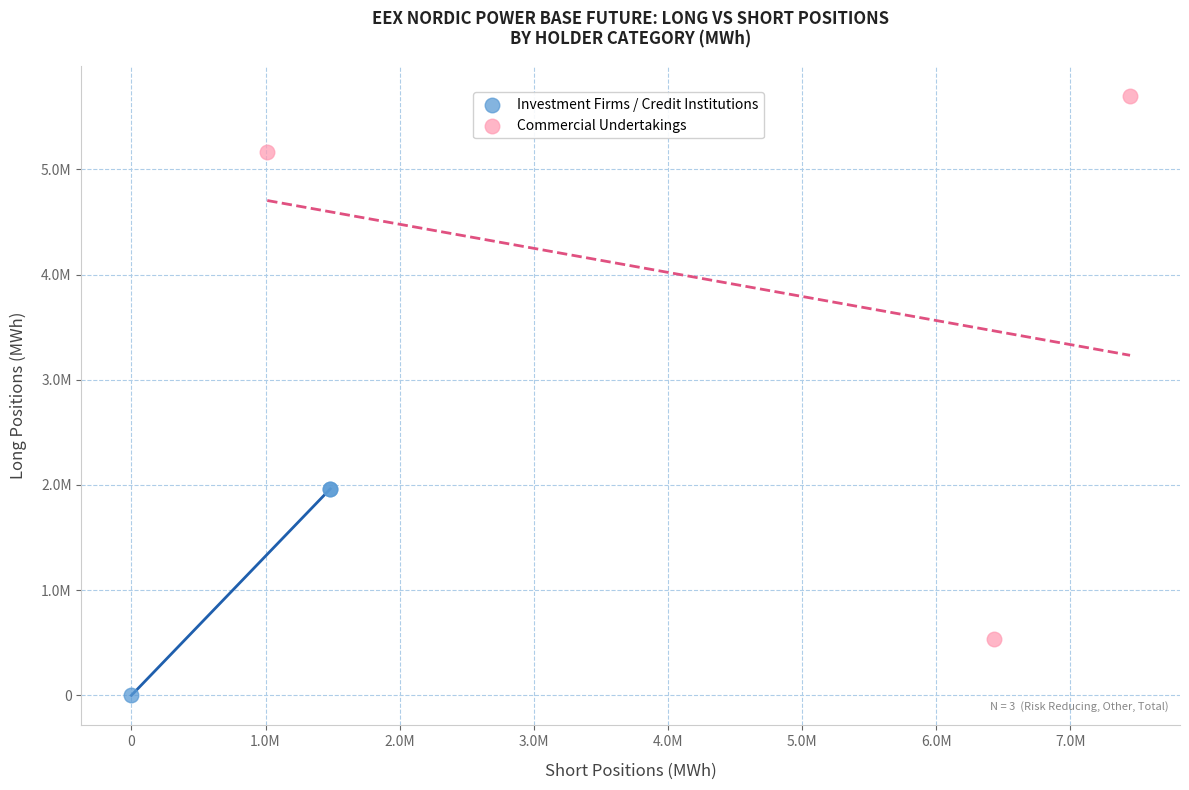

What are all the series names shown in the legend?

Investment Firms / Credit Institutions, Commercial Undertakings